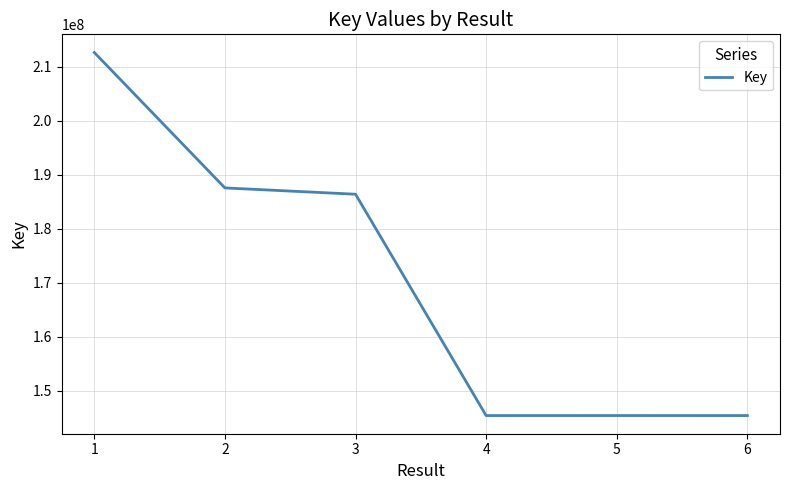

What is the greatest value displayed?

212645562